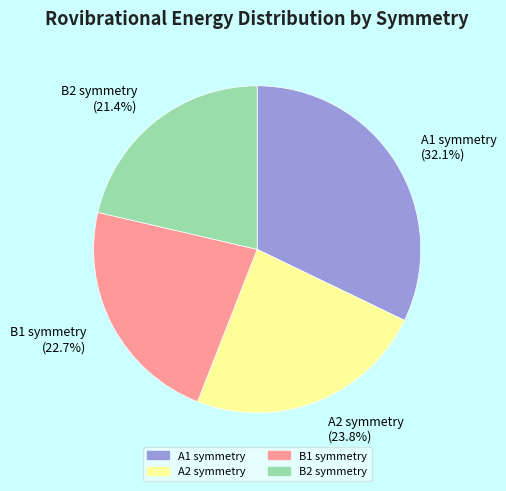

To the nearest percent, what is the difference between the B1 symmetry and A2 symmetry slice percentages?

1%